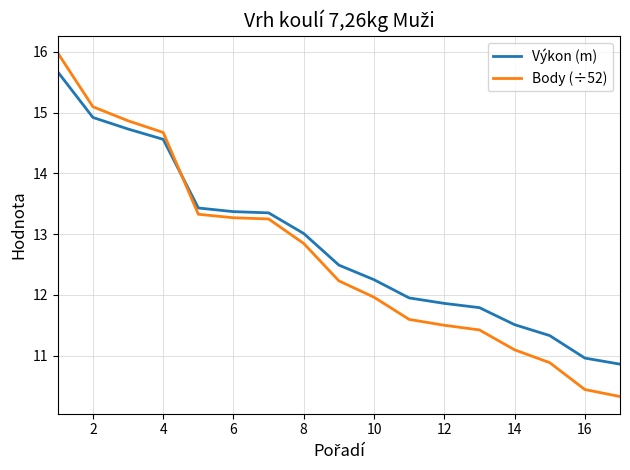

What are all the series names shown in the legend?

Výkon (m), Body (÷52)